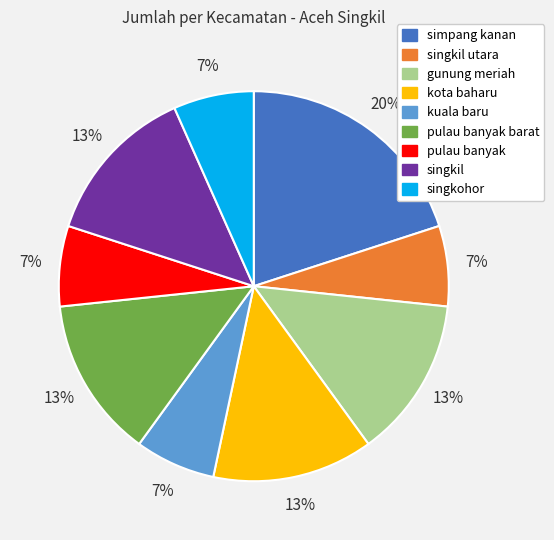

To the nearest percent, what is the difference between the largest and smallest slice percentages?

13%